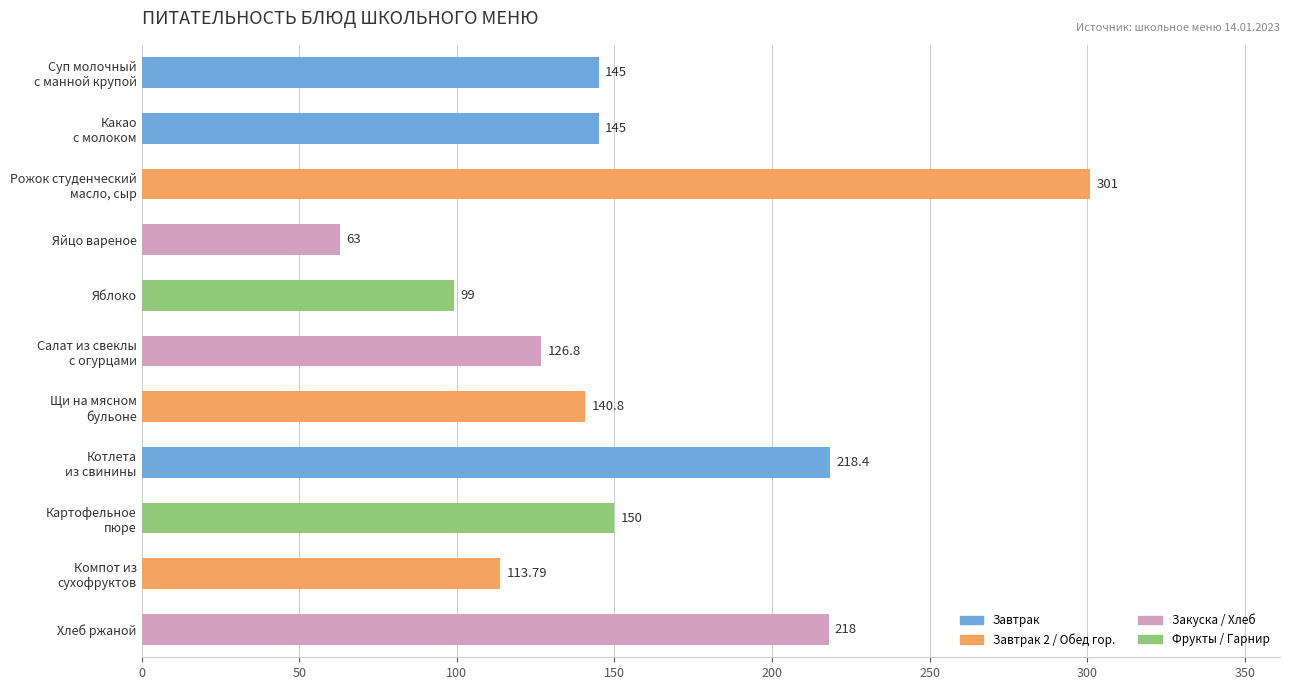

What is the label of the 8th bar from the bottom?

Яйцо вареное